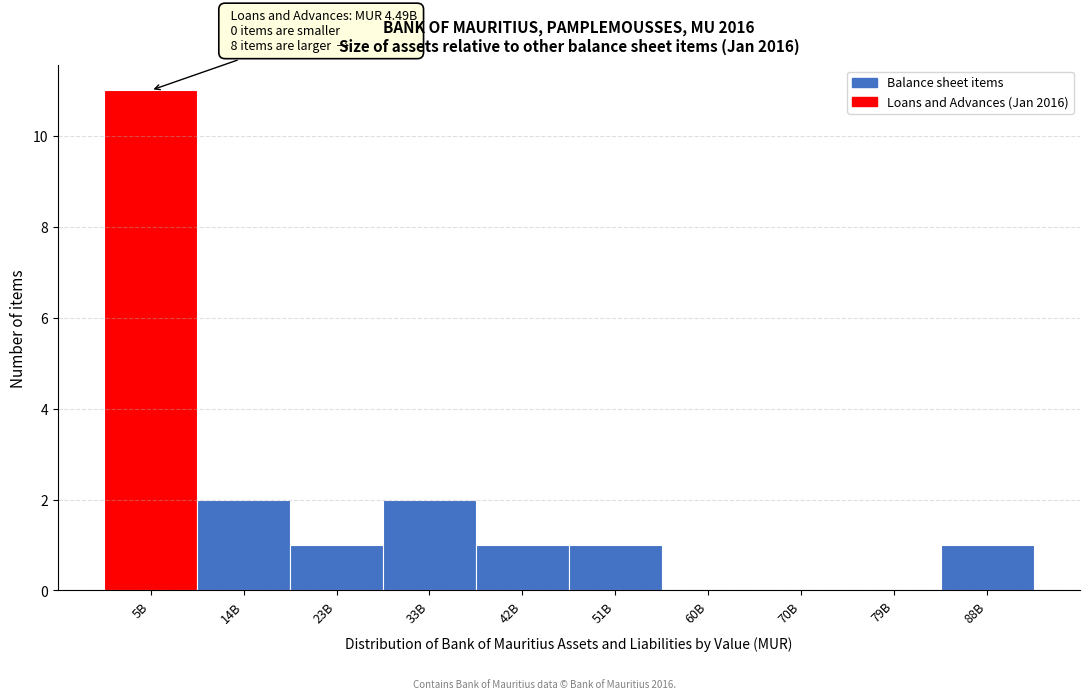

Reading left to right, what are all the values shown in this chart?

5B=11	14B=2	23B=1	33B=2	42B=1	51B=1	60B=0	70B=0	79B=0	88B=1